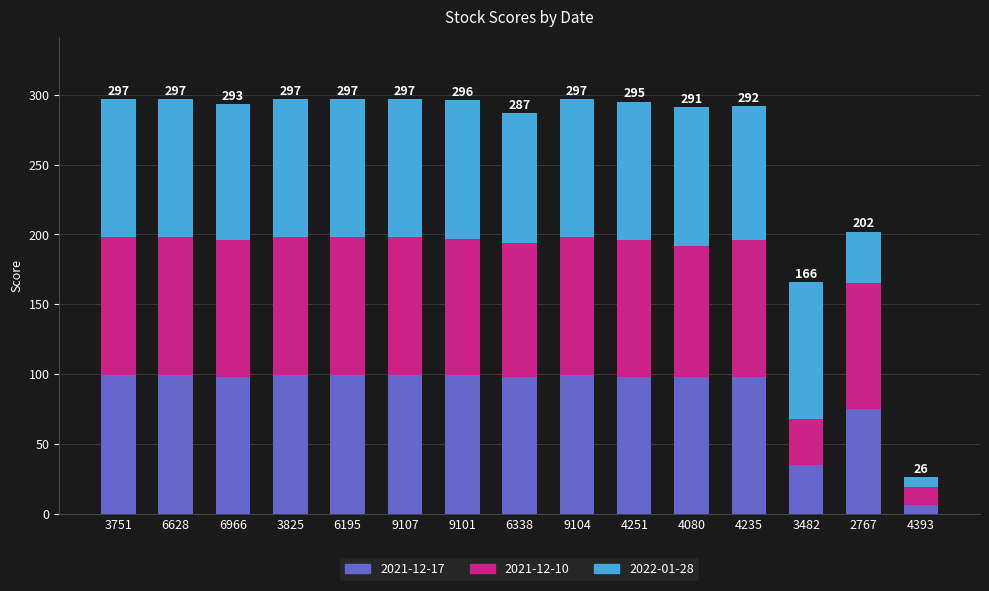

What is the total value across all series at 2767?

202